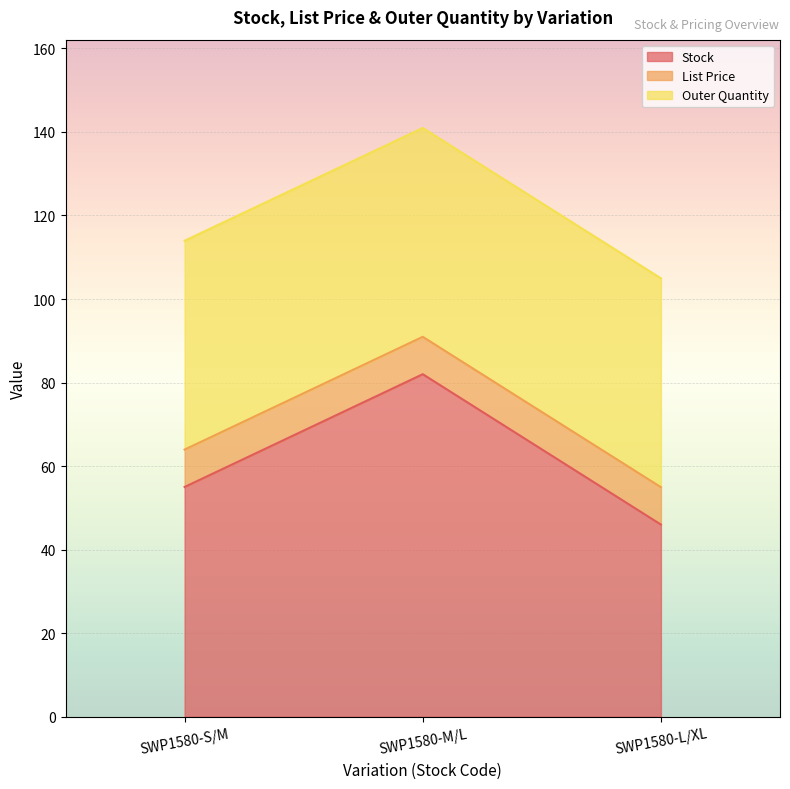

Between SWP1580-S/M and SWP1580-L/XL, which series saw the biggest shift?

Stock